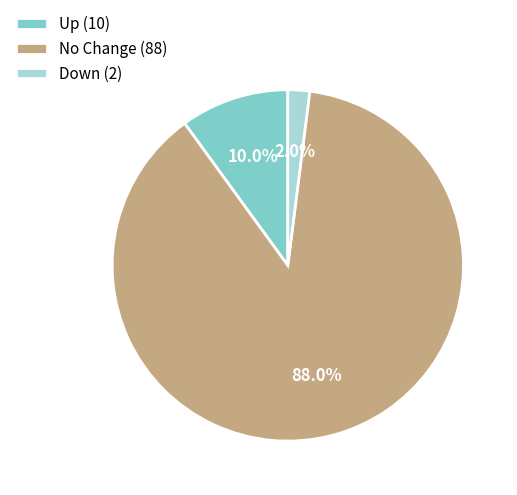

Do No Change (88) and Up (10) together represent more than half of the pie?

Yes